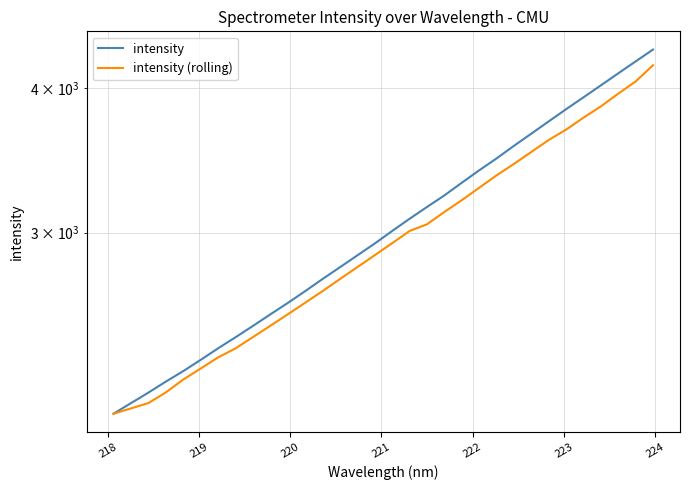

At how many categories does at least one series exceed 2931?

17